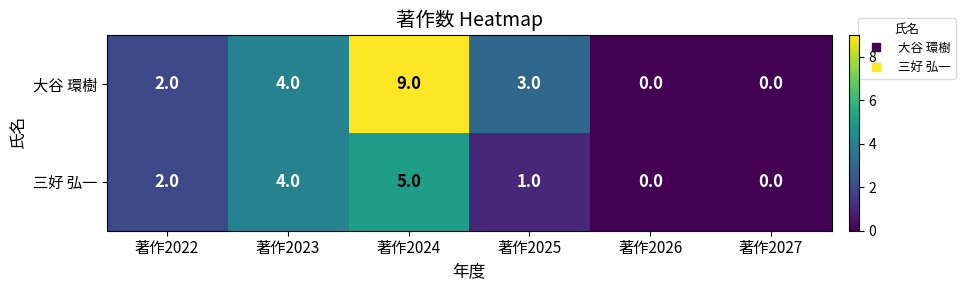

How many values in 三好 弘一 are above zero?

4